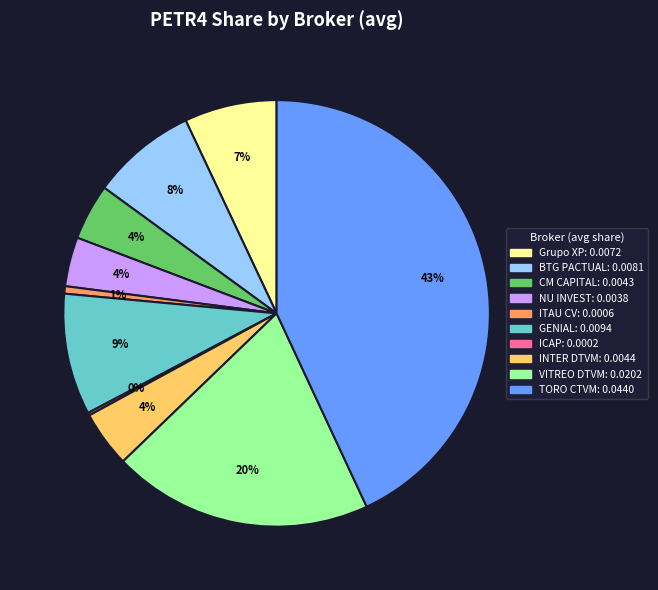

Does any single category account for the majority?

No